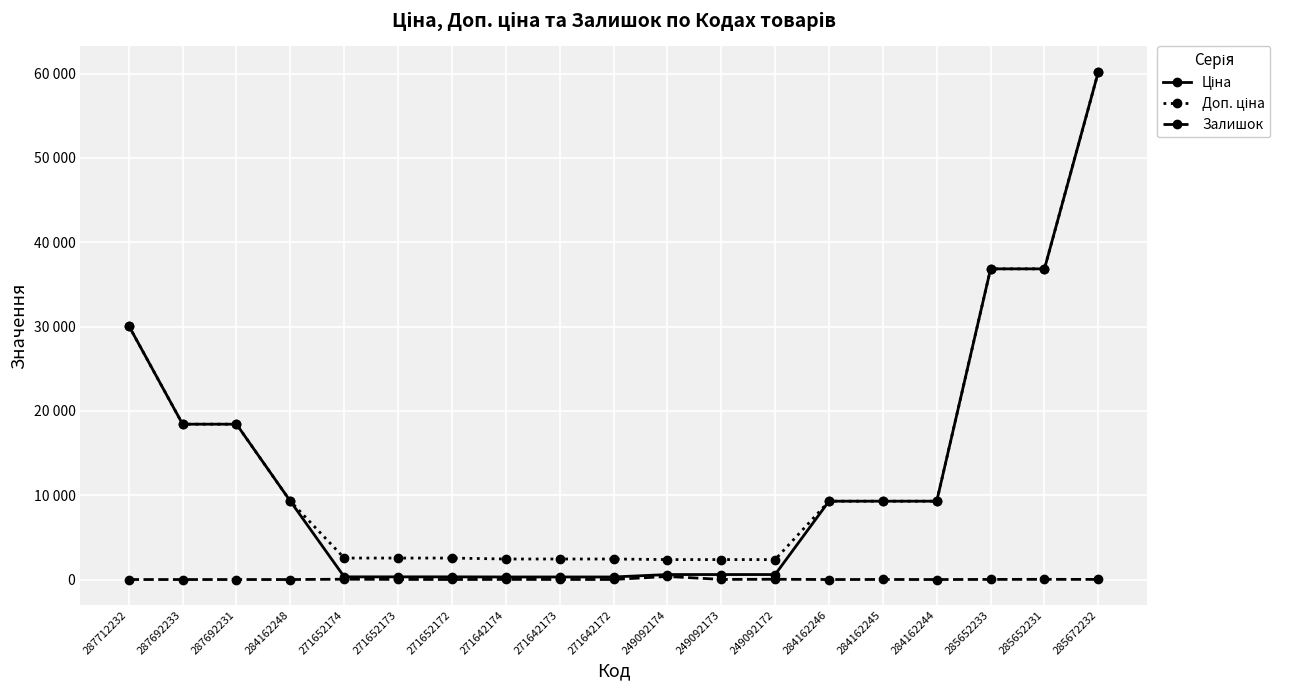

Is this an area chart (filled region under the line)?

No